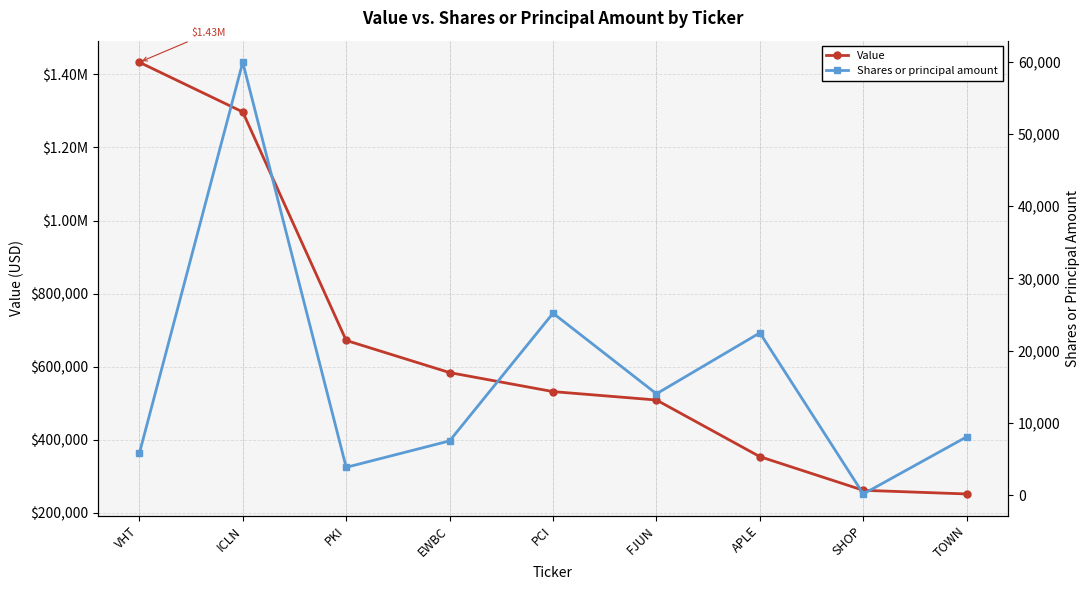

How many values in the Shares or principal amount series are below 8097?

4